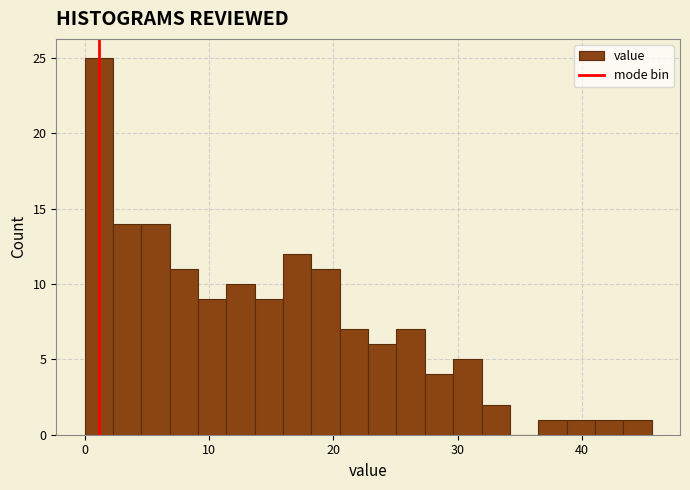

Read against the x-axis, roughly where is the centre of the tallest bar?

1